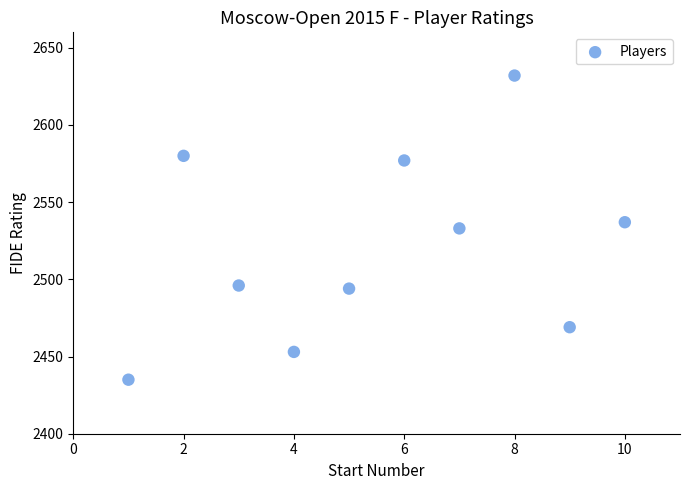

What is the average Y value?

2521